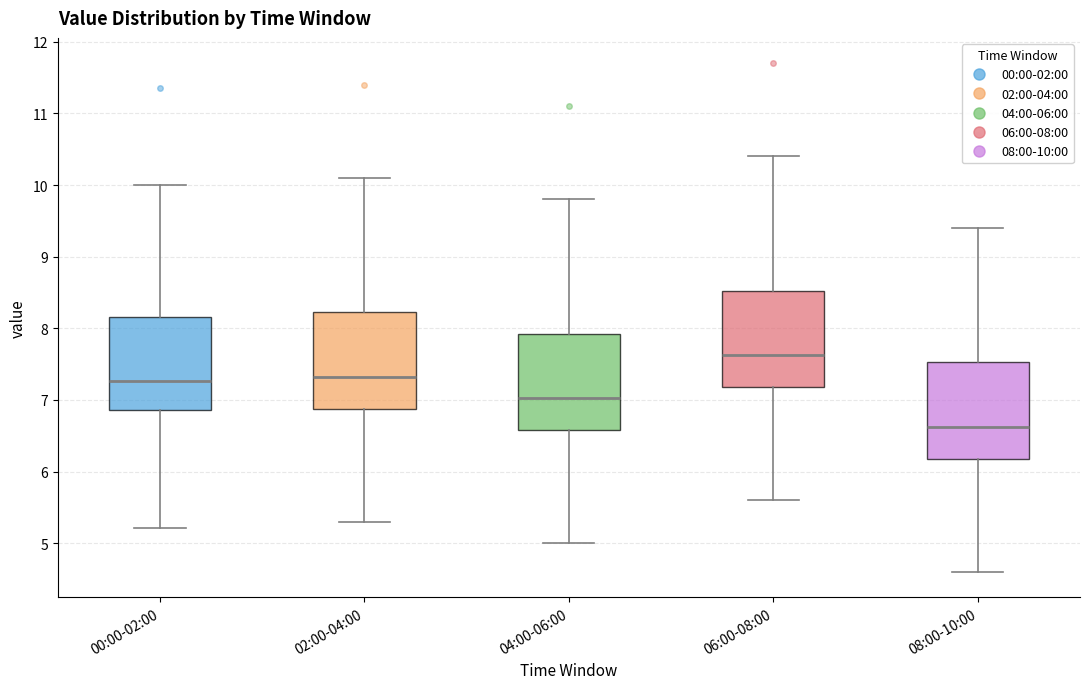

Which box has the lowest median line?

08:00-10:00